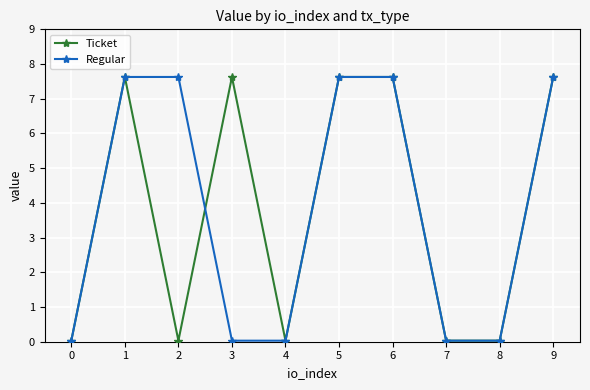

True or false: Ticket has a value of 7.6 at 5.

True